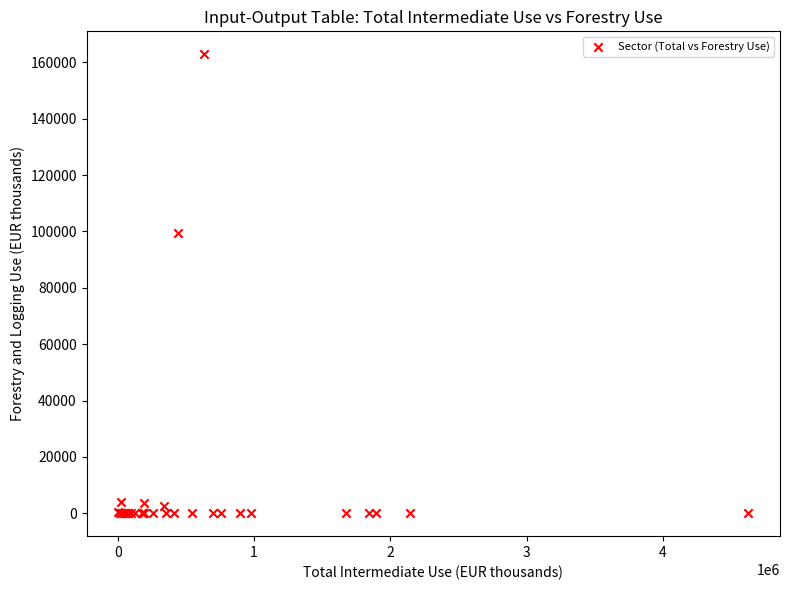

What Y value in the scatter plot is closest to 81435?

99271.2